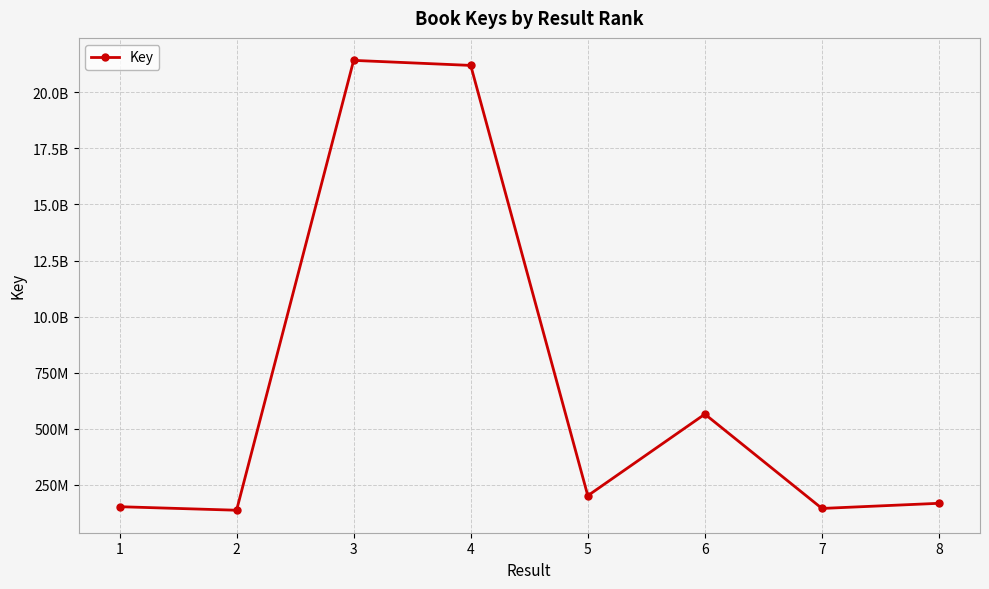

Does the chart have visible grid lines?

Yes